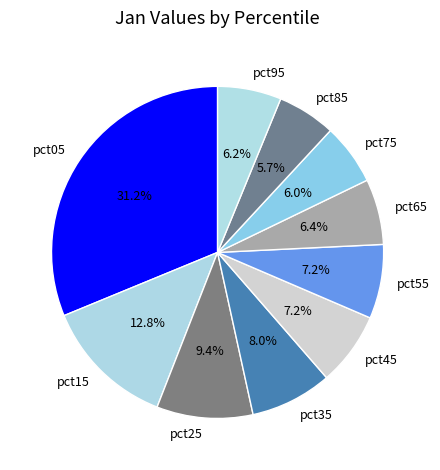

Is there any slice that represents more than half of the pie?

No